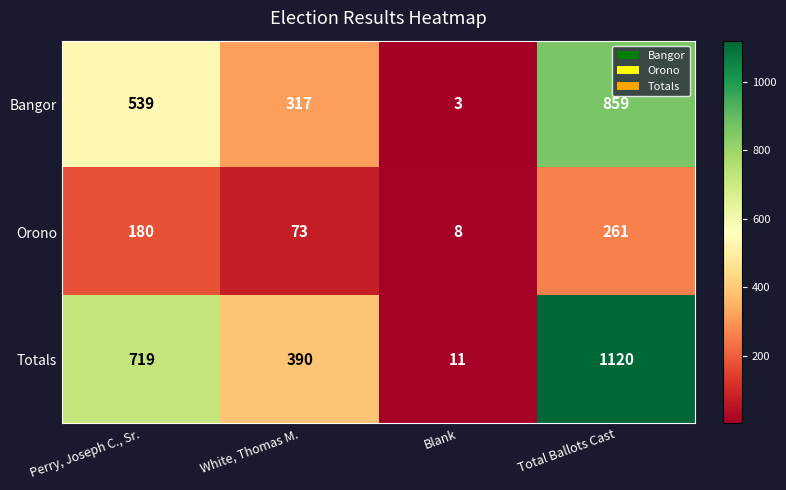

What is the sum of the Orono values at Total Ballots Cast and Perry, Joseph C., Sr.?

441